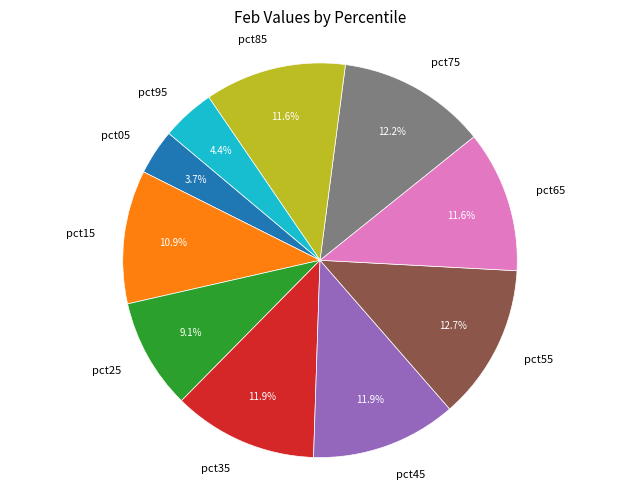

How many segments does this pie chart have?

10